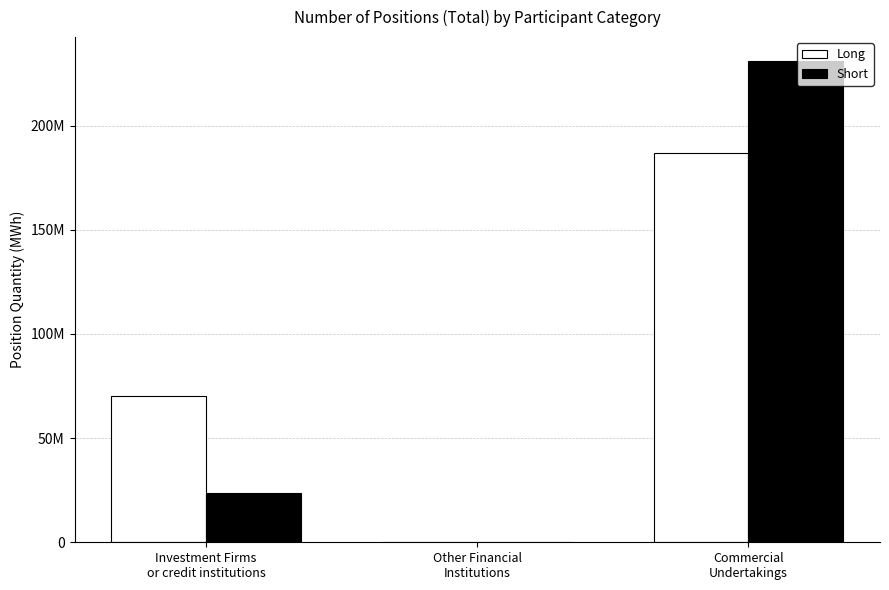

What are all the series names shown in the legend?

Long, Short